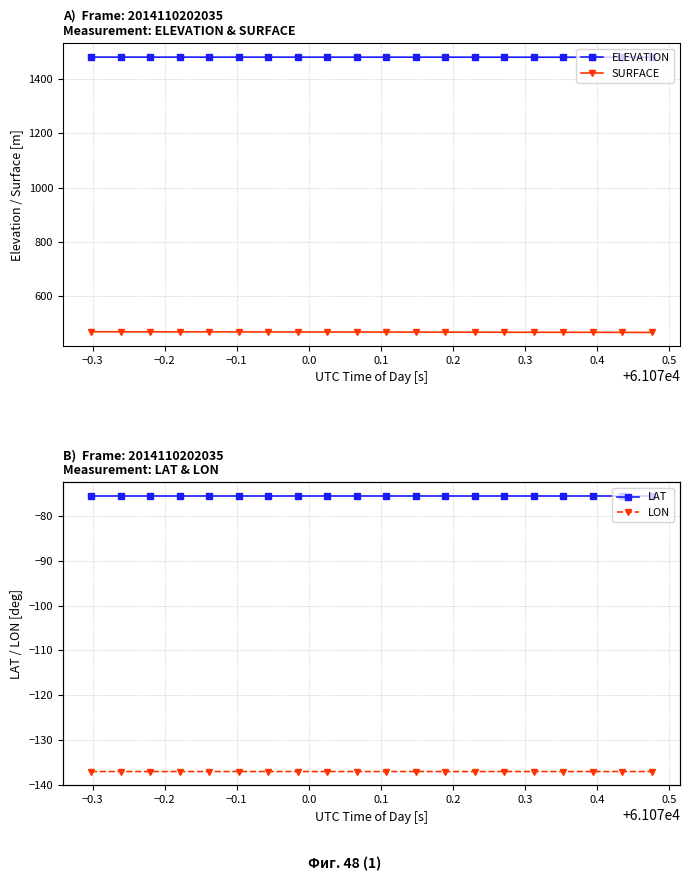

What is the value of the LAT point at the 12th from the left?

-75.6